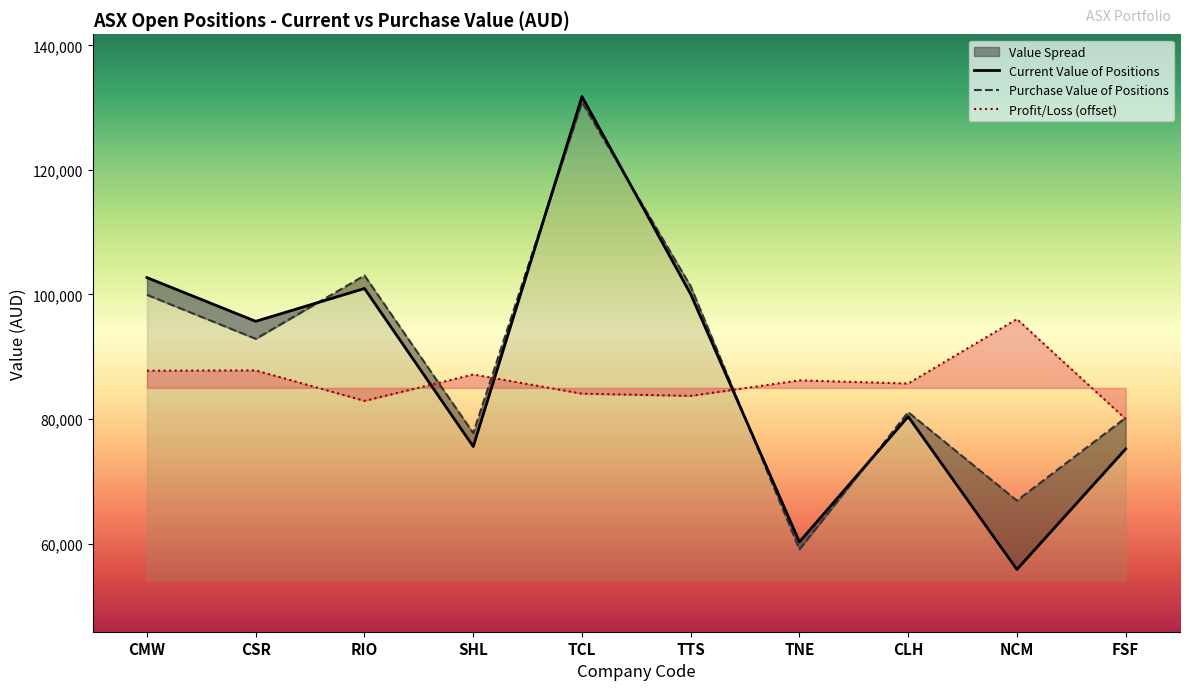

How many data points in Profit/Loss are less than 86208?

5